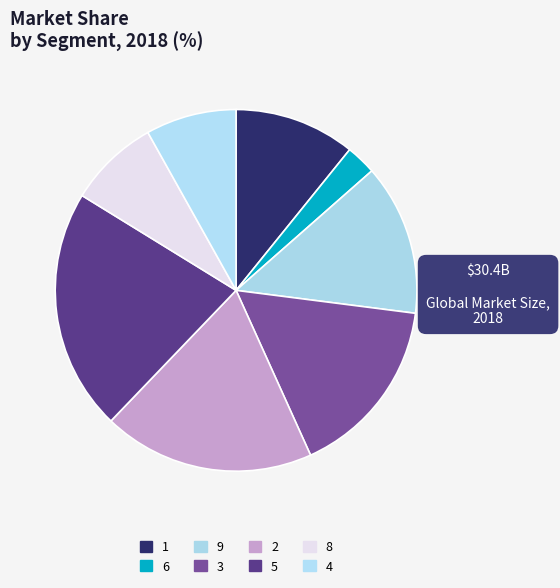

Count the number of slices in the pie.

8